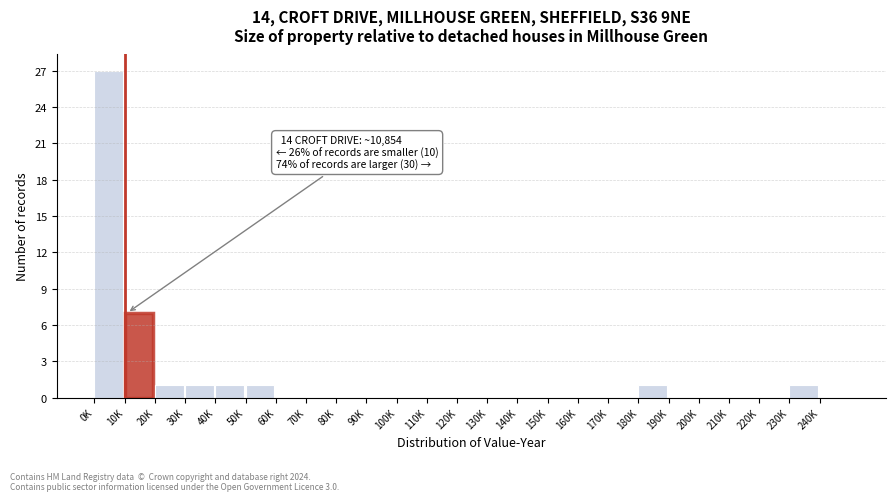

Reading left to right, transcribe all the data shown in this chart.

0K=27	10K=7	20K=1	30K=1	40K=1	50K=1	60K=0	70K=0	80K=0	90K=0	100K=0	110K=0	120K=0	130K=0	140K=0	150K=0	160K=0	170K=0	180K=1	190K=0	200K=0	210K=0	220K=0	230K=1	240K=0